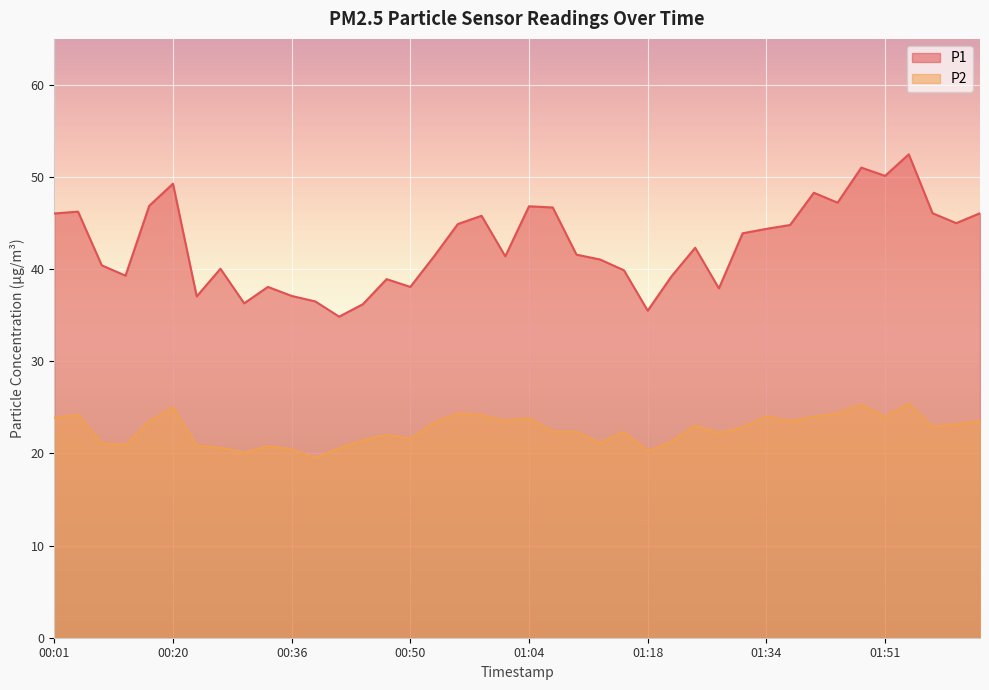

True or false: P1 and P2 intersect in this chart.

False